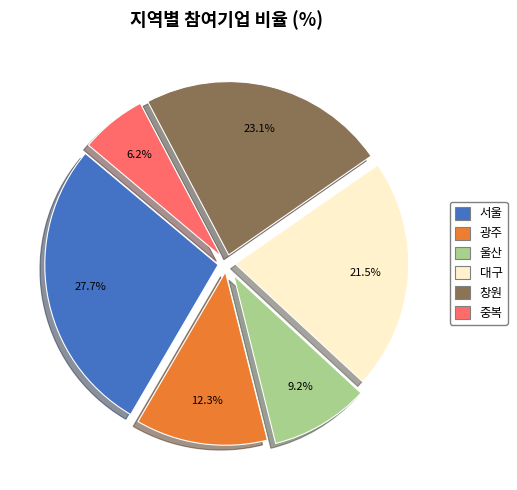

To the nearest percent, what is the combined percentage of 울산 and 서울?

37%